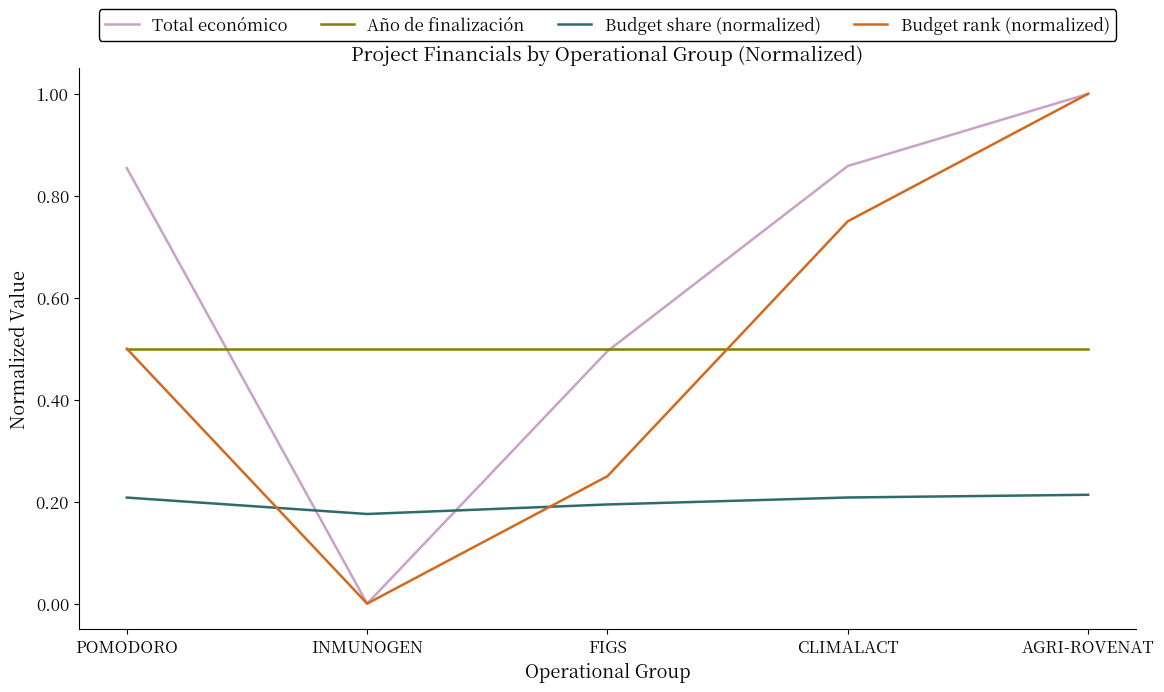

What position from the left is FIGS?

3